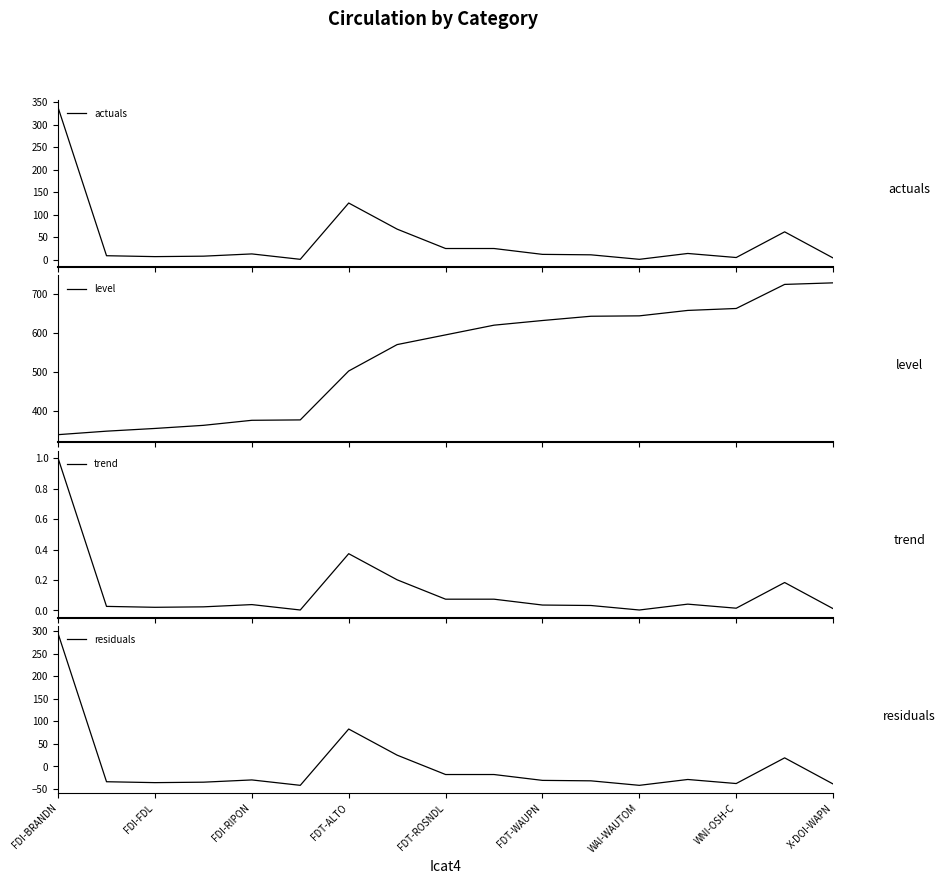

Does the chart have visible grid lines?

No